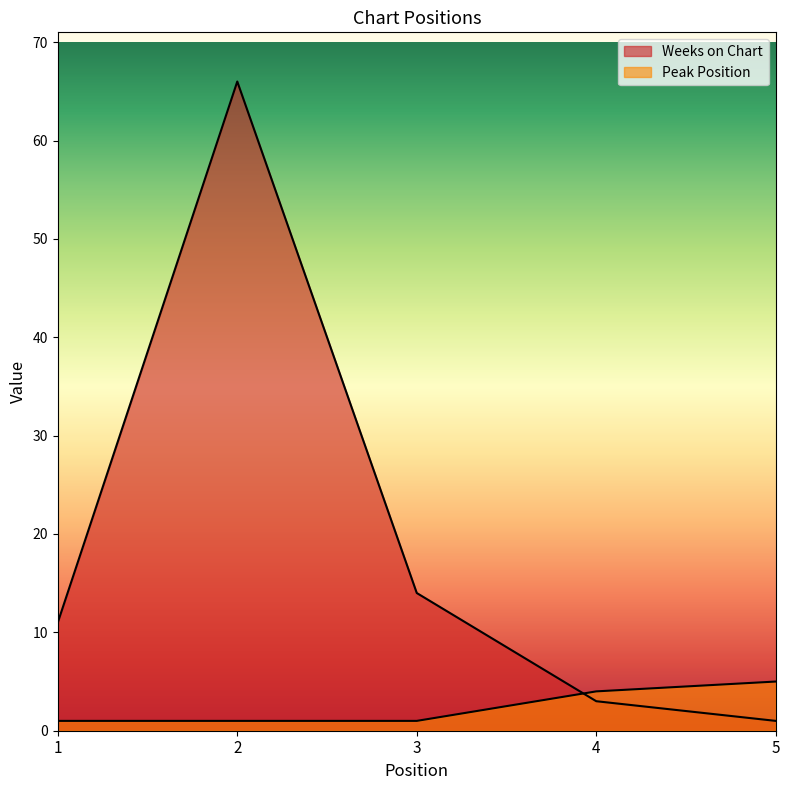

True or false: Weeks on Chart has more than 0 interior local peaks.

True